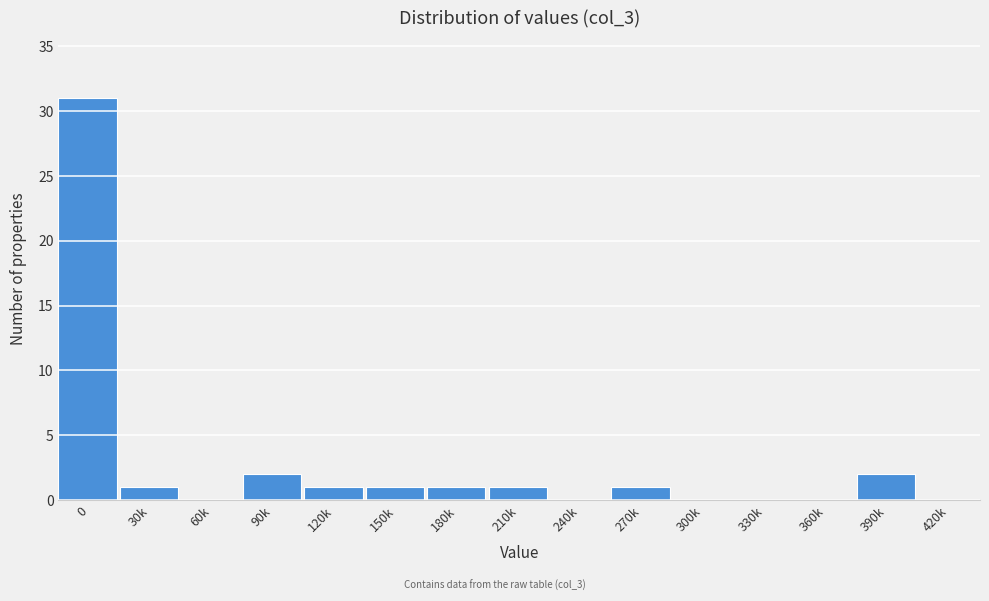

Reading left to right, extract all data points from this chart.

0=31	30k=1	60k=0	90k=2	120k=1	150k=1	180k=1	210k=1	240k=0	270k=1	300k=0	330k=0	360k=0	390k=2	420k=0